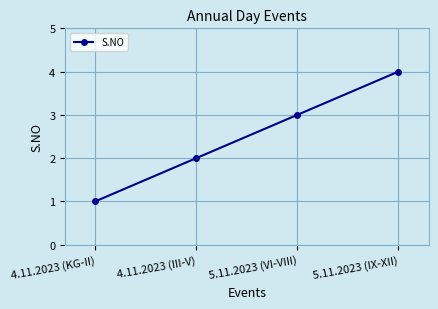

What is the change in value from 4.11.2023 (KG-II) to 4.11.2023 (III-V)?

+1